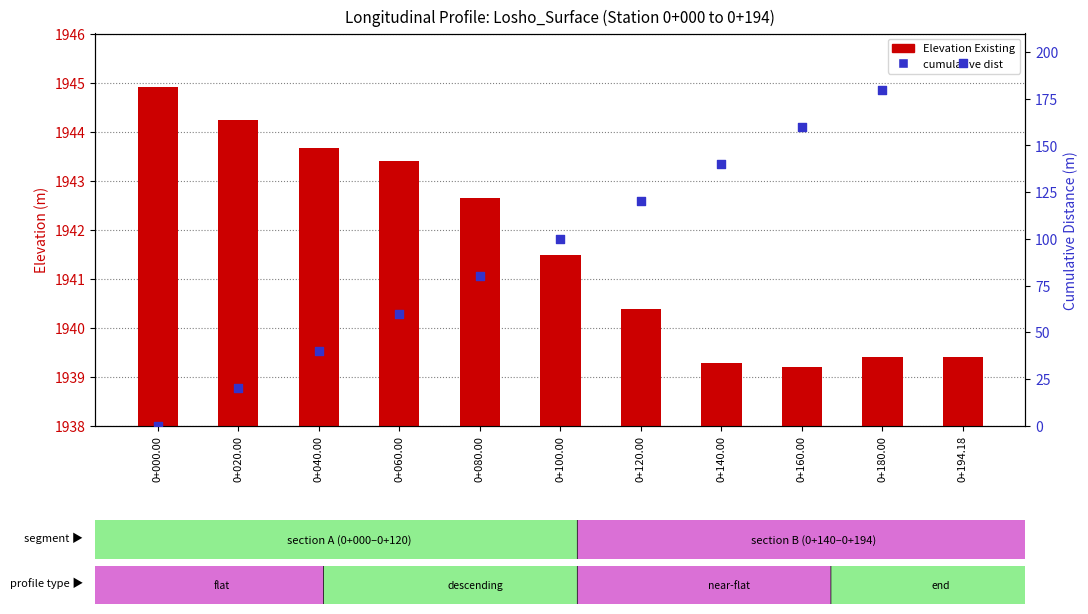

At how many categories does at least one series exceed 1668?

11